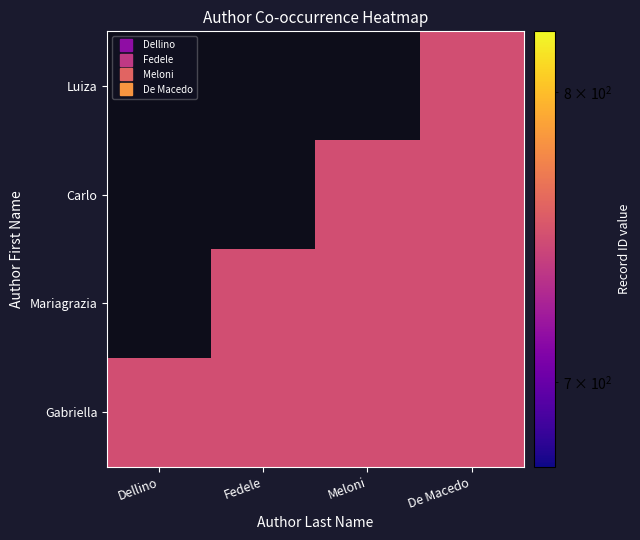

The De Macedo series shows 748 at 0. True or false?

True